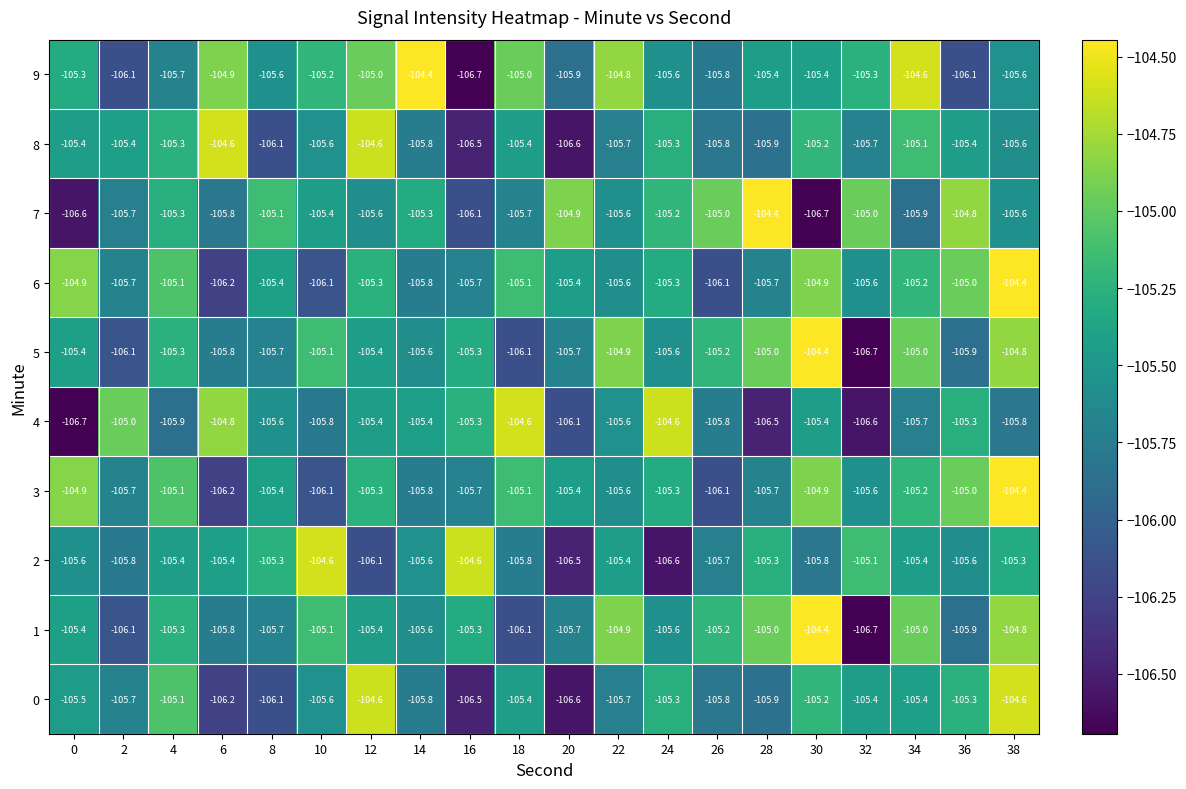

What is the difference between the highest and lowest values at 22?

0.9